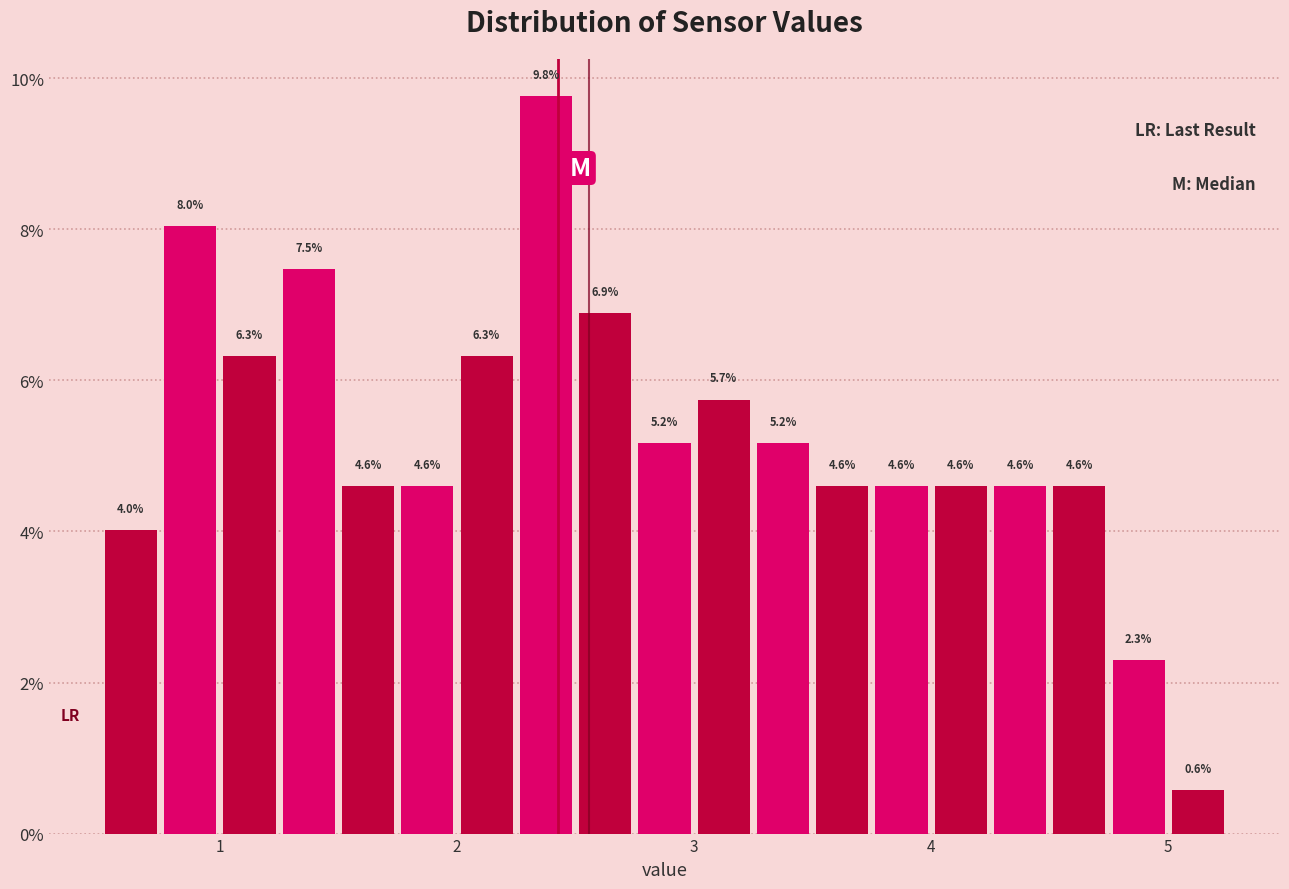

Read against the x-axis, roughly where is the centre of the tallest bar?

2.4